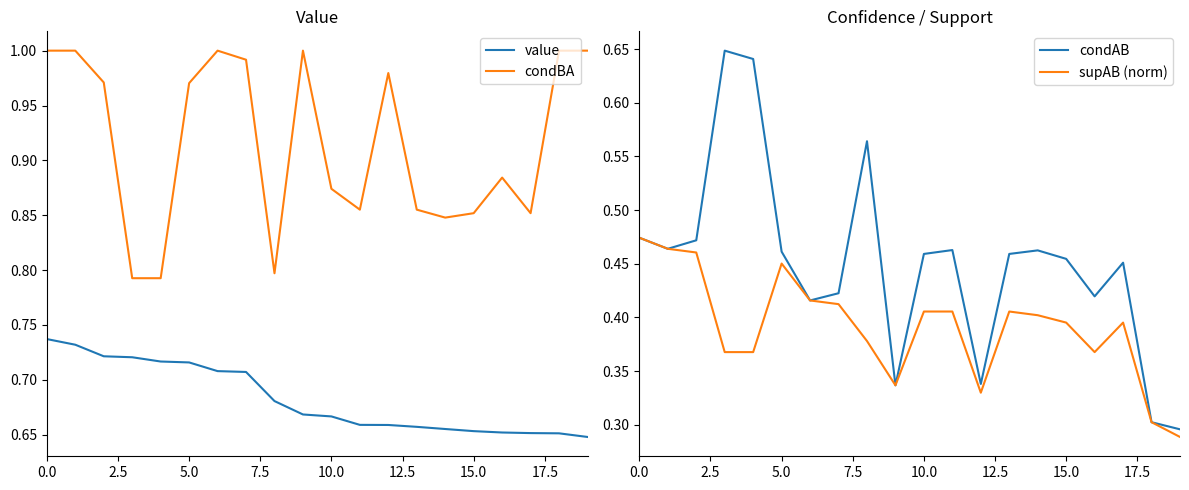

At how many categories does at least one series exceed 0?

20